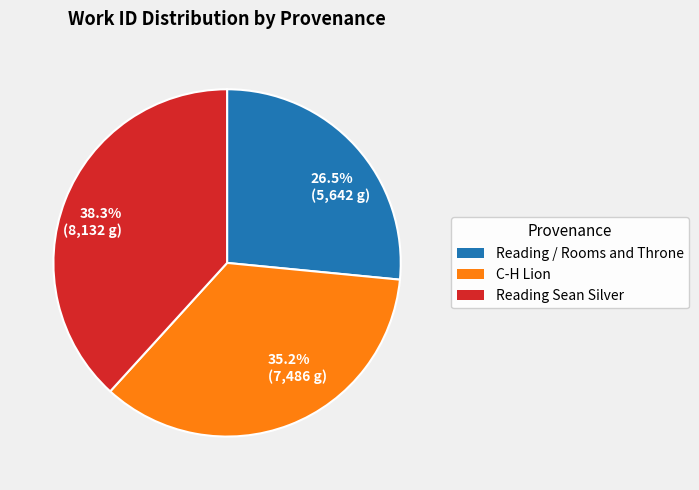

Rank the categories by value from lowest to highest.

26.5% (5,642 g), 35.2% (7,486 g), 38.3% (8,132 g)